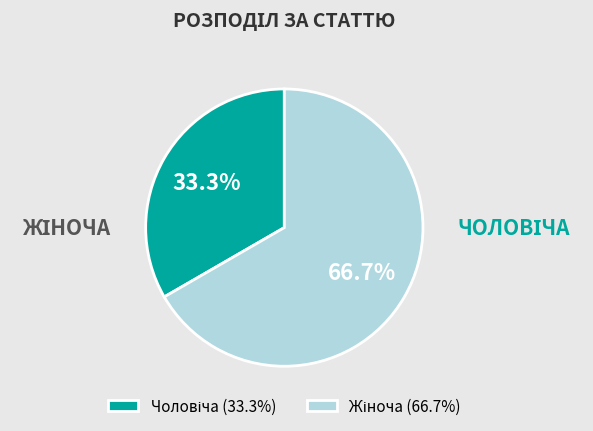

Does any single category account for the majority?

Yes